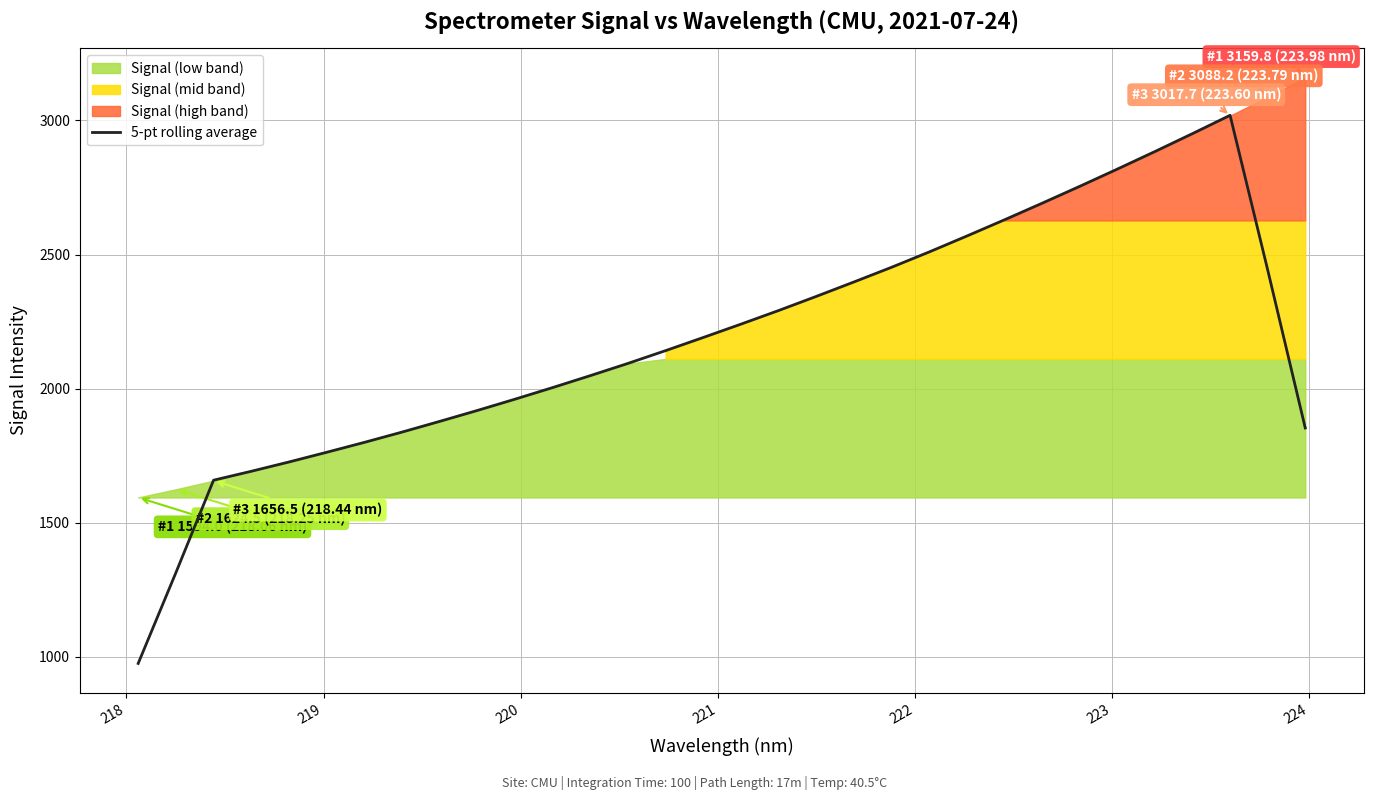

What is the lowest value of the 5-pt rolling average series?

975.0